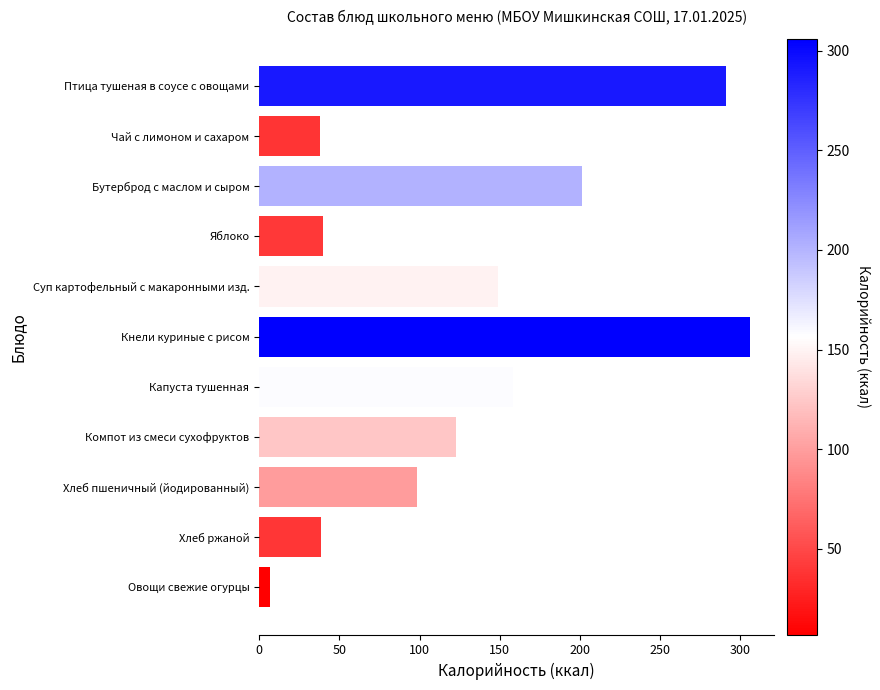

What is the sum of all values?

1450.0